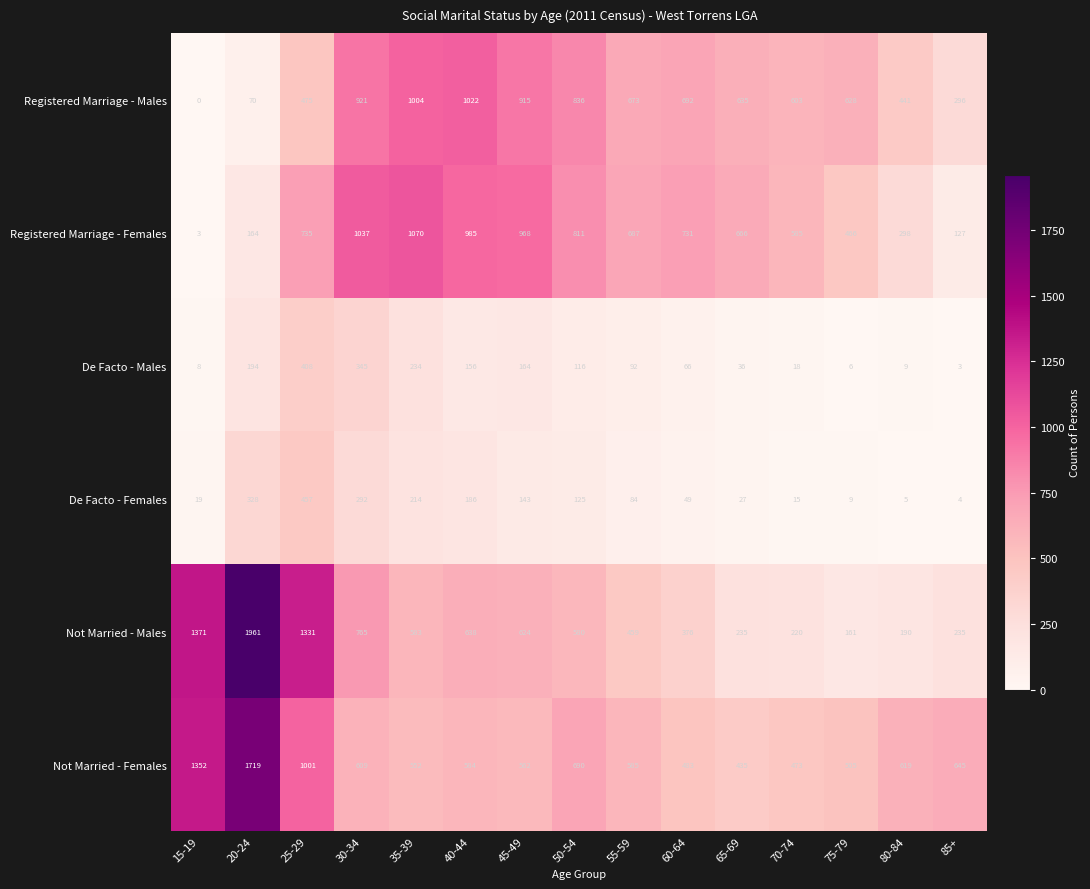

What value does the Not Married - Males series have at 80-84, to the nearest 100?

200